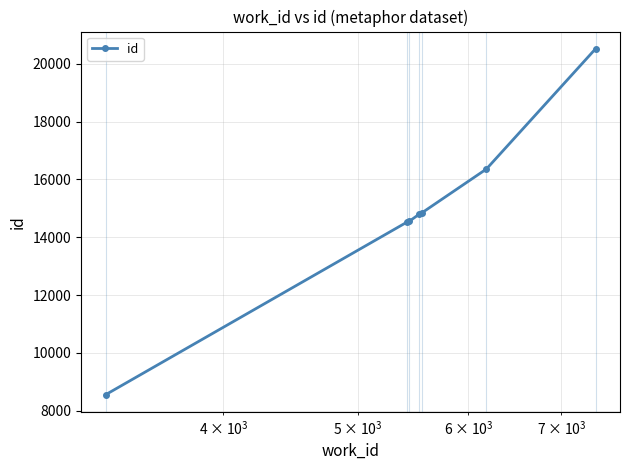

True or false: there are more than 2 points higher than both neighbors.

False